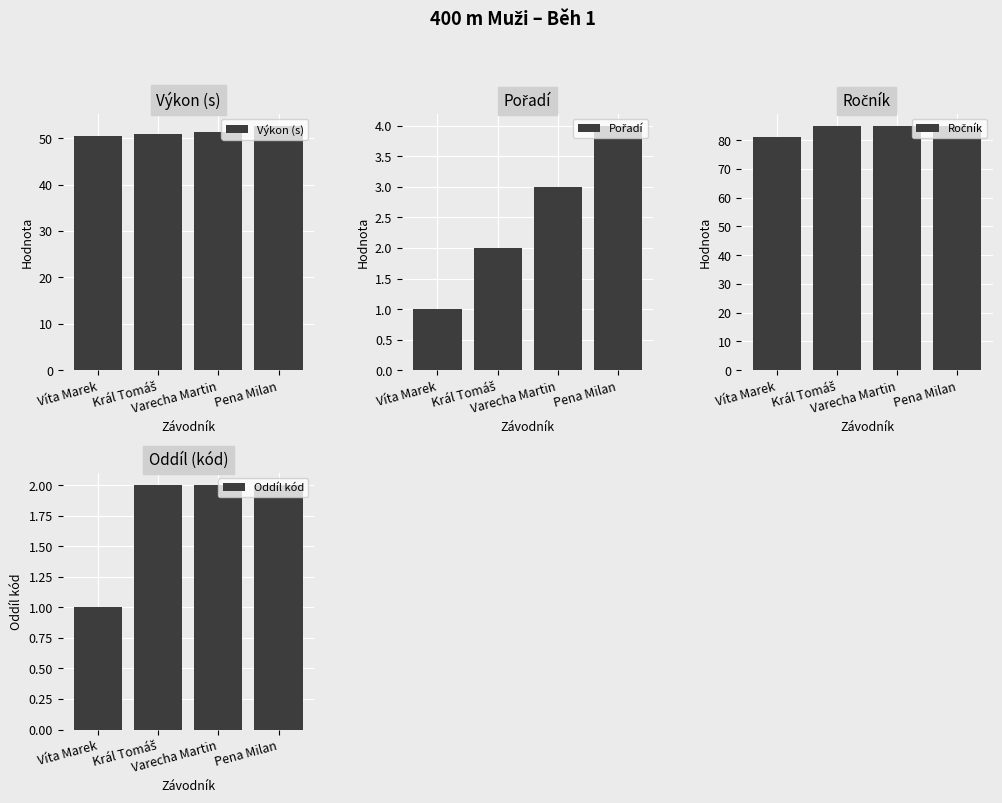

What is the difference between the Pořadí values at Pena Milan and Víta Marek?

3.0